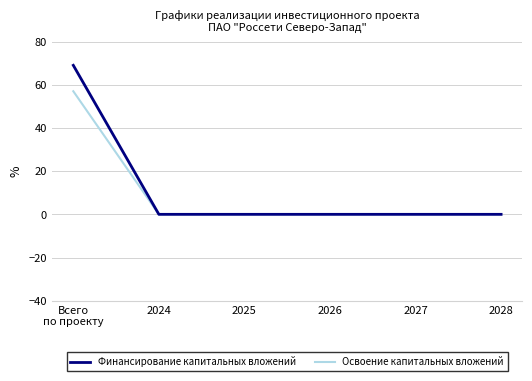

Reading right to left, extract all data points from this chart.

Финансирование капитальных вложений: 2028=0	2027=0	2026=0	2025=0	2024=0	Всего
по проекту=69
Освоение капитальных вложений: 2028=0	2027=0	2026=0	2025=0	2024=0	Всего
по проекту=57